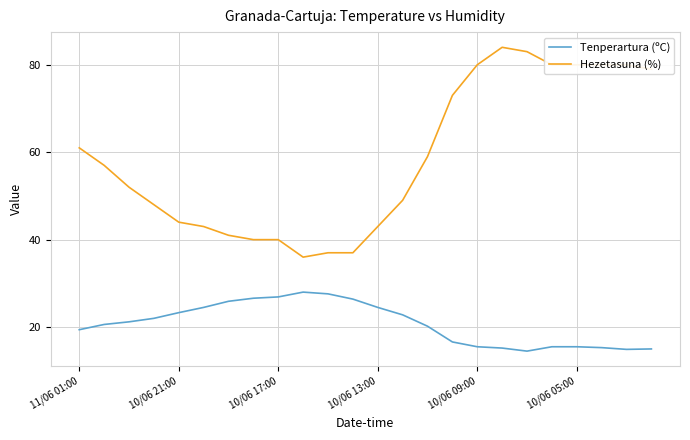

What is the minimum value for Tenperartura (ºC)?

14.5